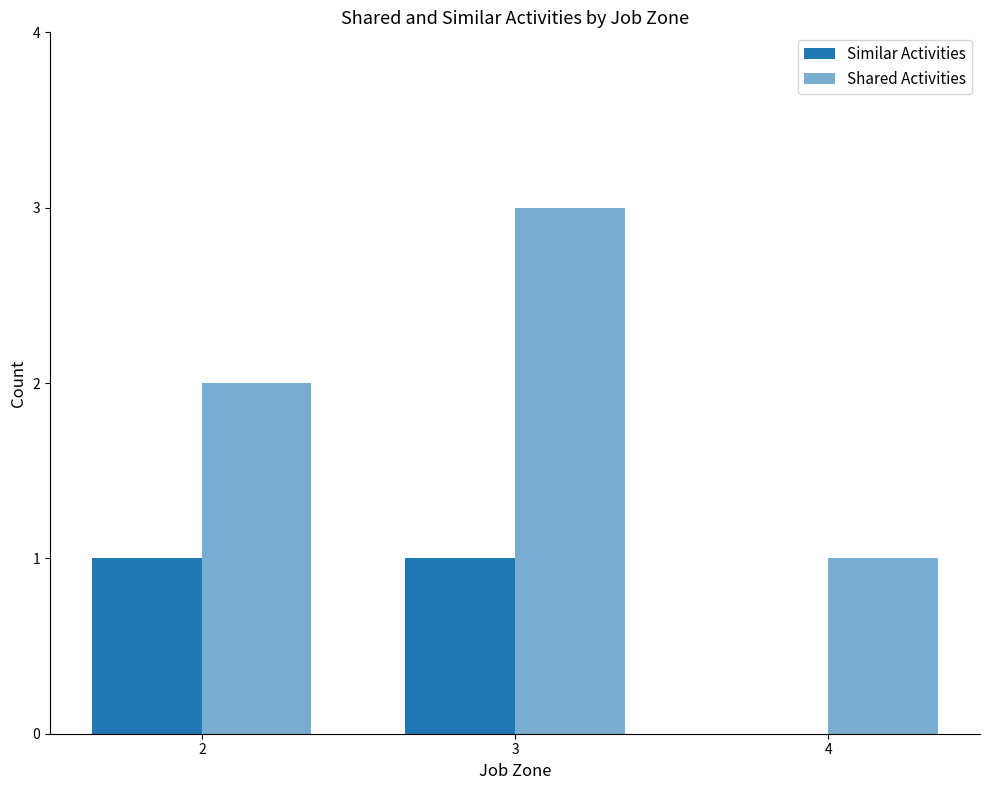

How many series are shown in this chart?

2